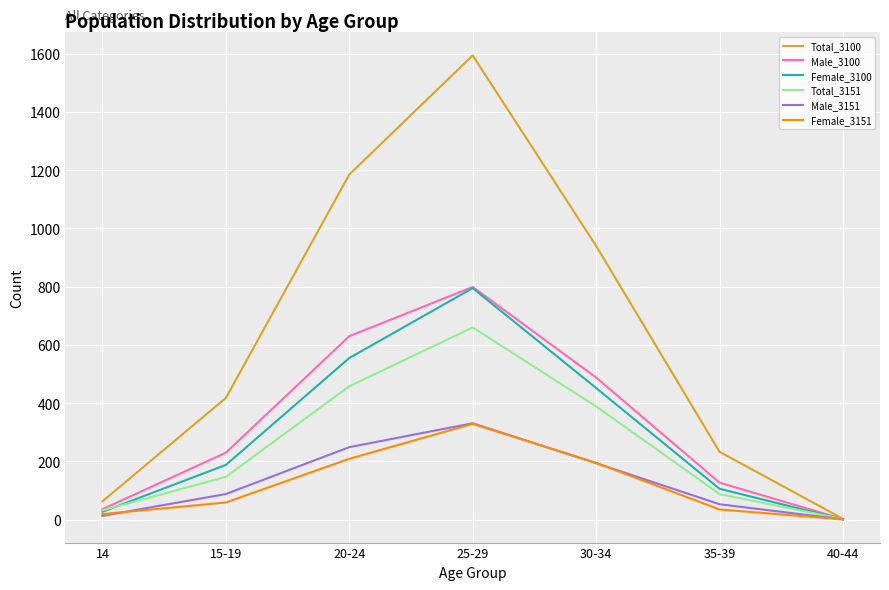

The Female_3100 series shows 1 at 40-44. True or false?

True